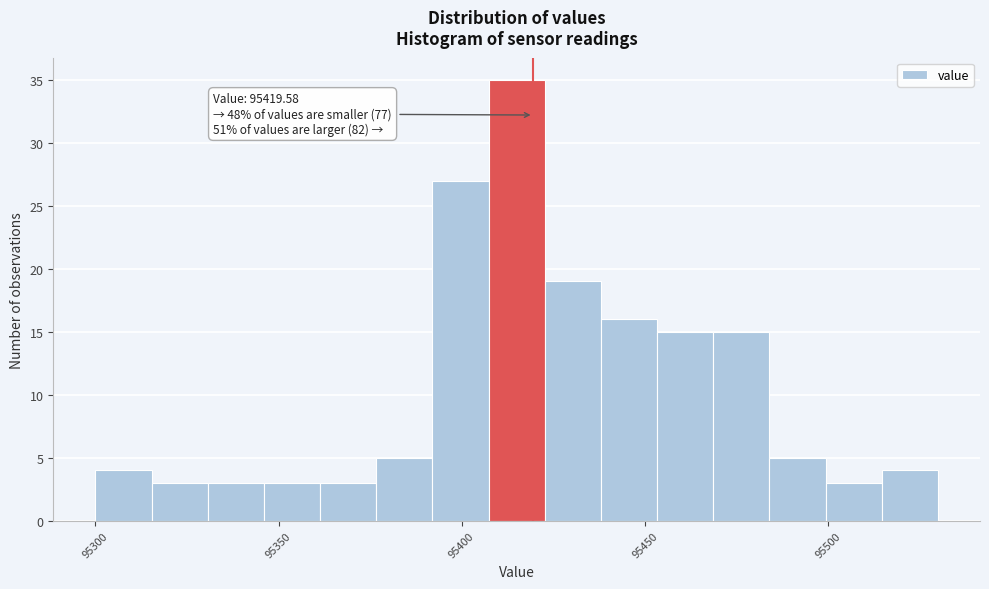

Read against the x-axis, roughly where is the centre of the tallest bar?

95415